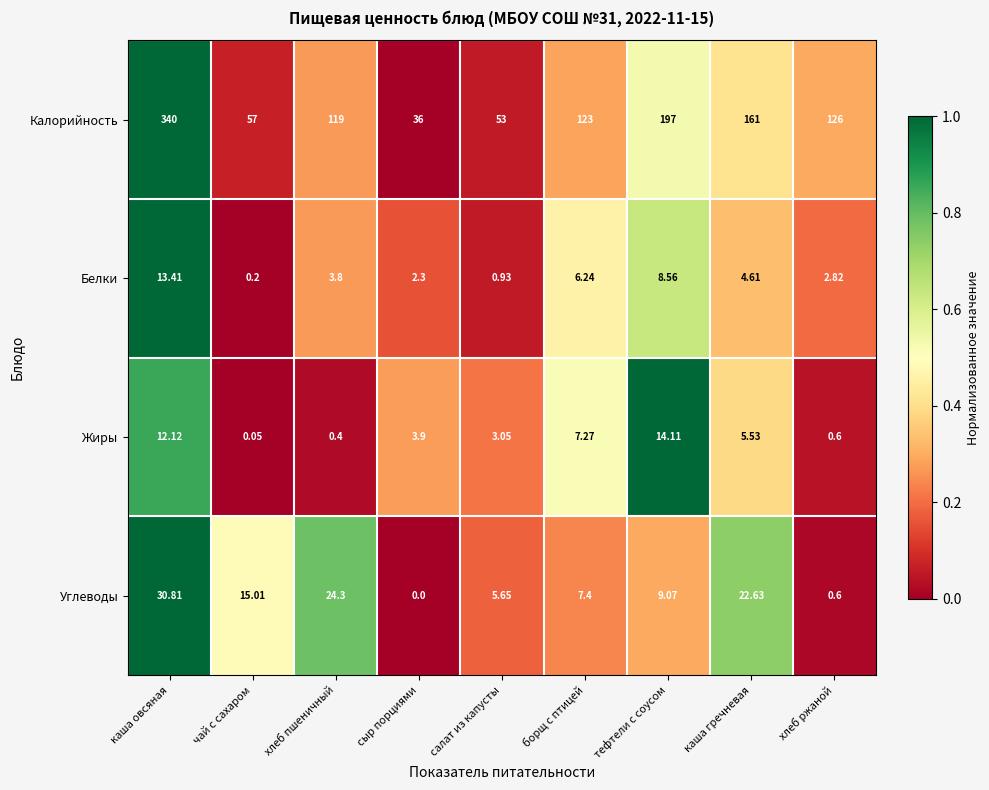

Rank the series at салат из капусты from highest to lowest value.

Калорийность, Углеводы, Жиры, Белки